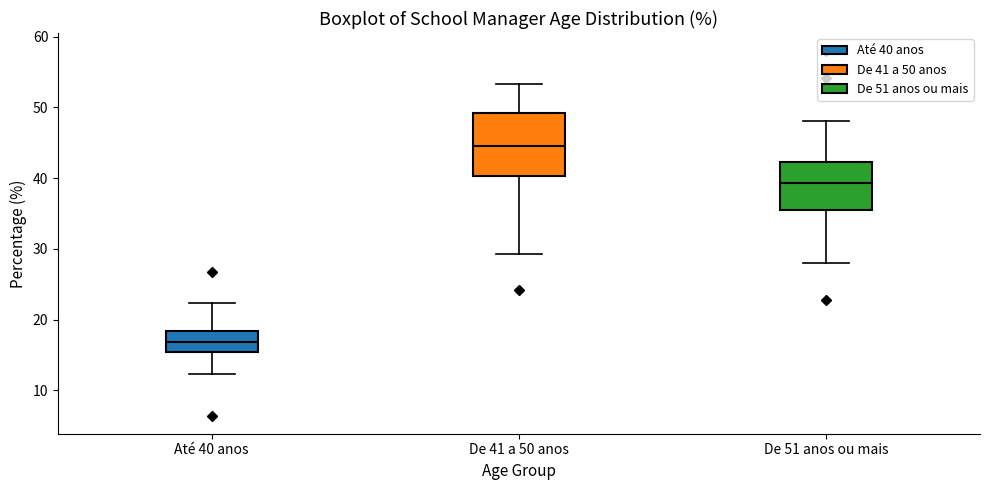

Which box is the tallest, from its lower edge to its upper edge?

De 41 a 50 anos